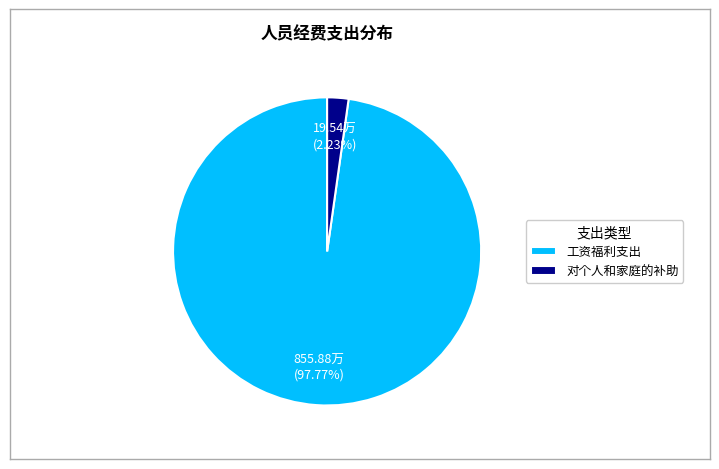

What percentage is NOT represented by 对个人和家庭的补助?

97.8%